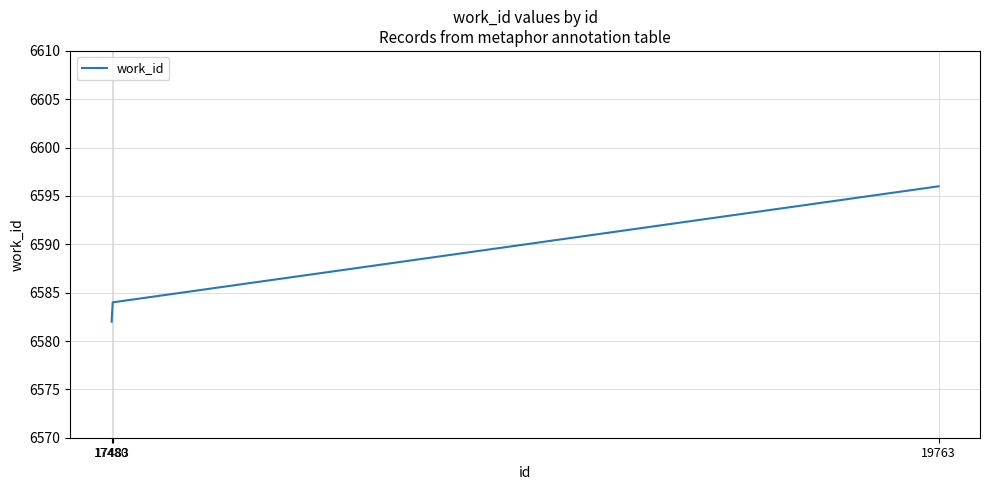

The value at 19763 is 9838. True or false?

False